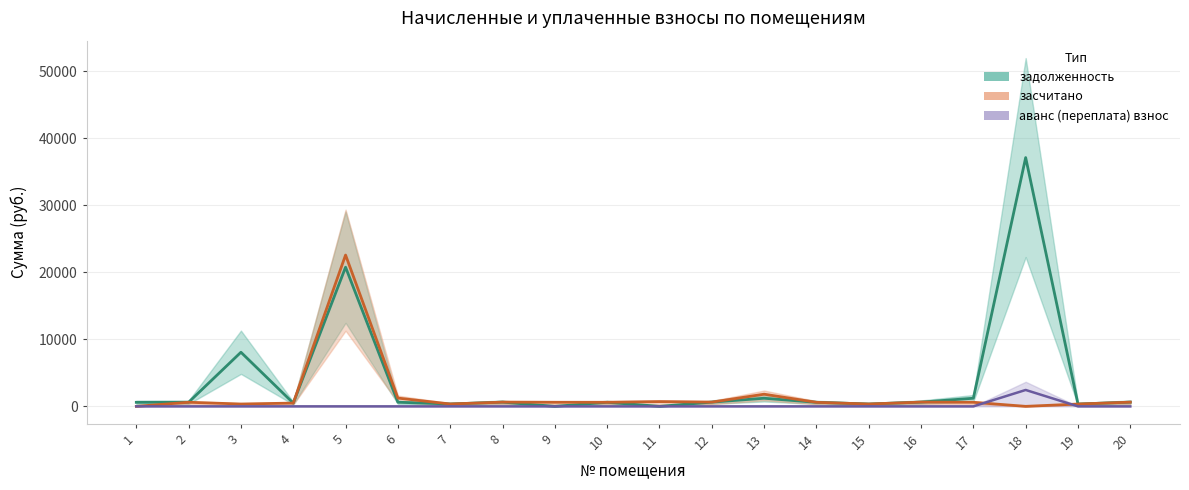

Which category has the lowest value in the задолженность series?

9